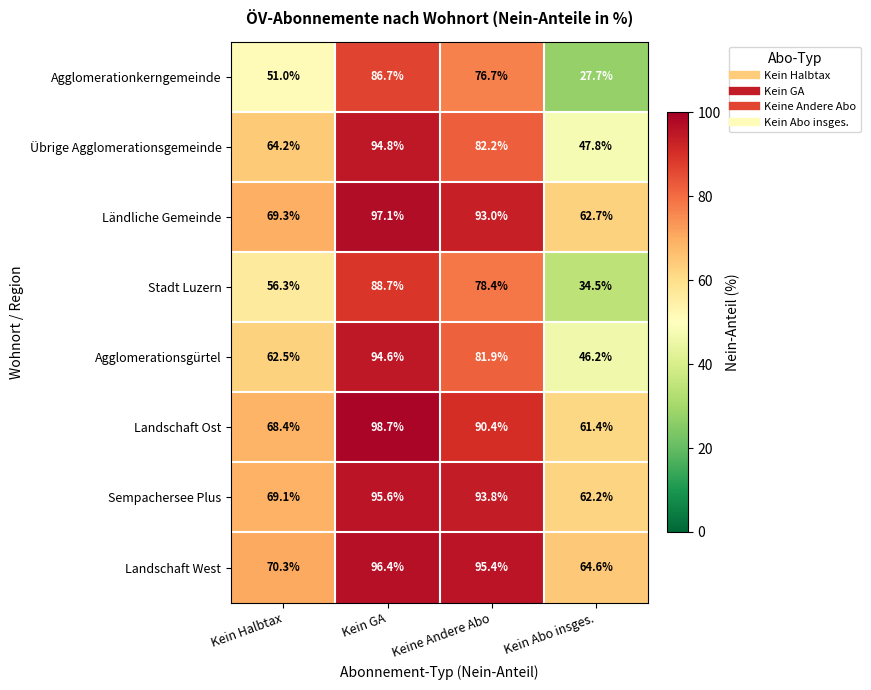

Is it true that Landschaft Ost equals 35.1 at Kein GA?

False